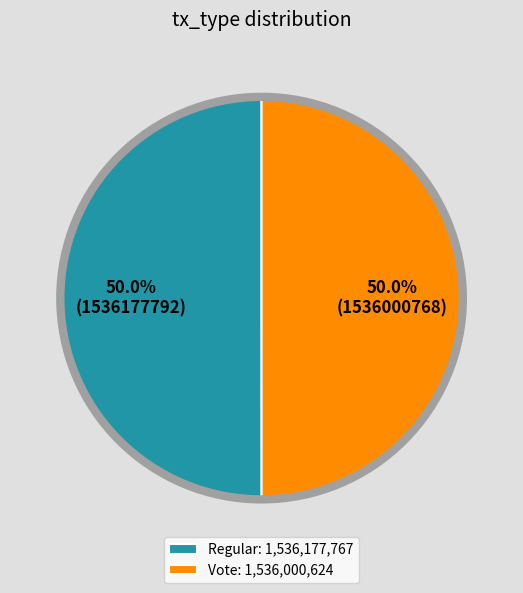

To the nearest percent, what is the combined percentage of Regular and Vote?

100%